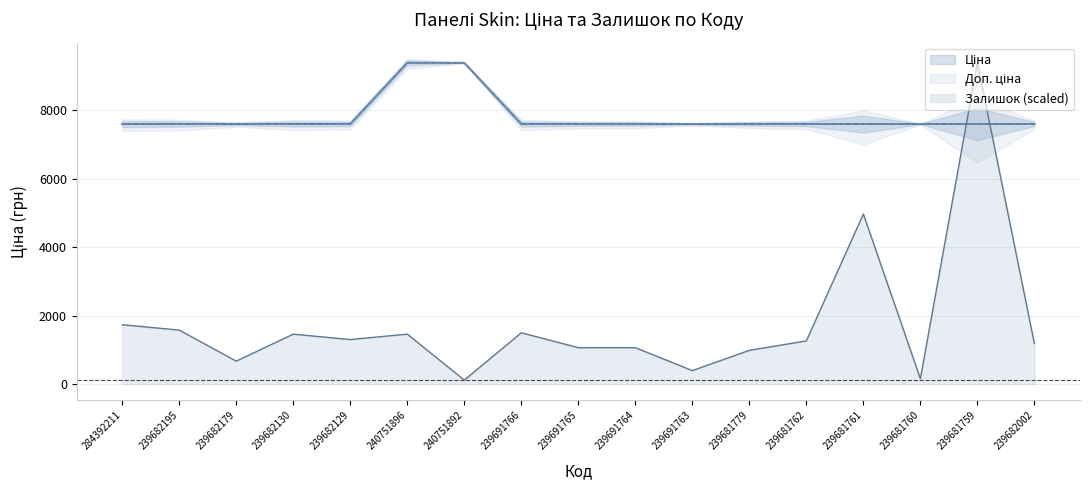

What is the difference between the highest and lowest values at 239682179?

6926.2